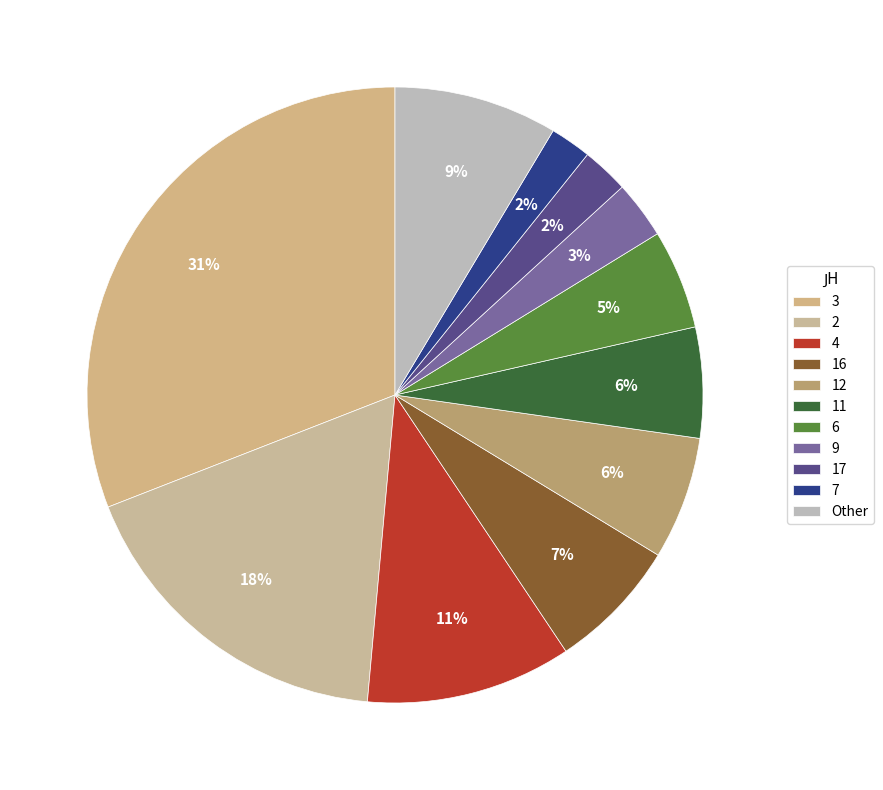

How many slices are in this pie chart?

11